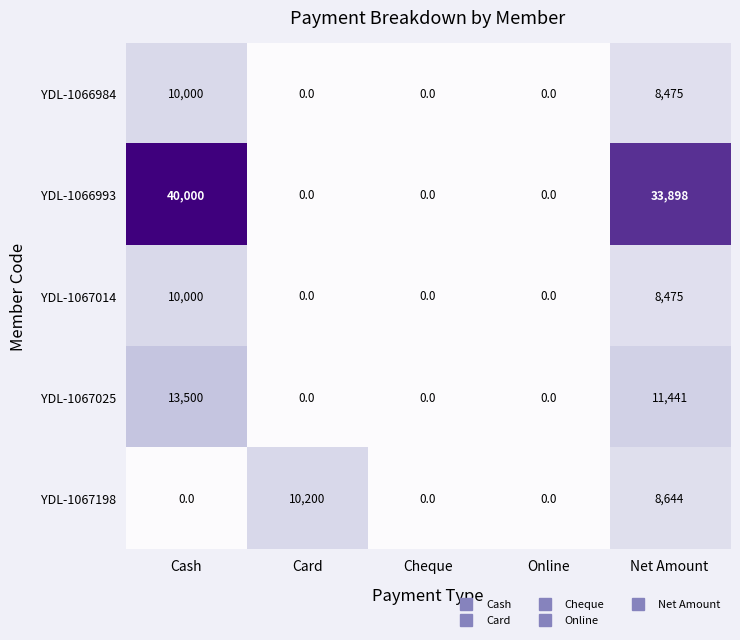

Where is YDL-1067198 nearest to the value 5100?

Net Amount